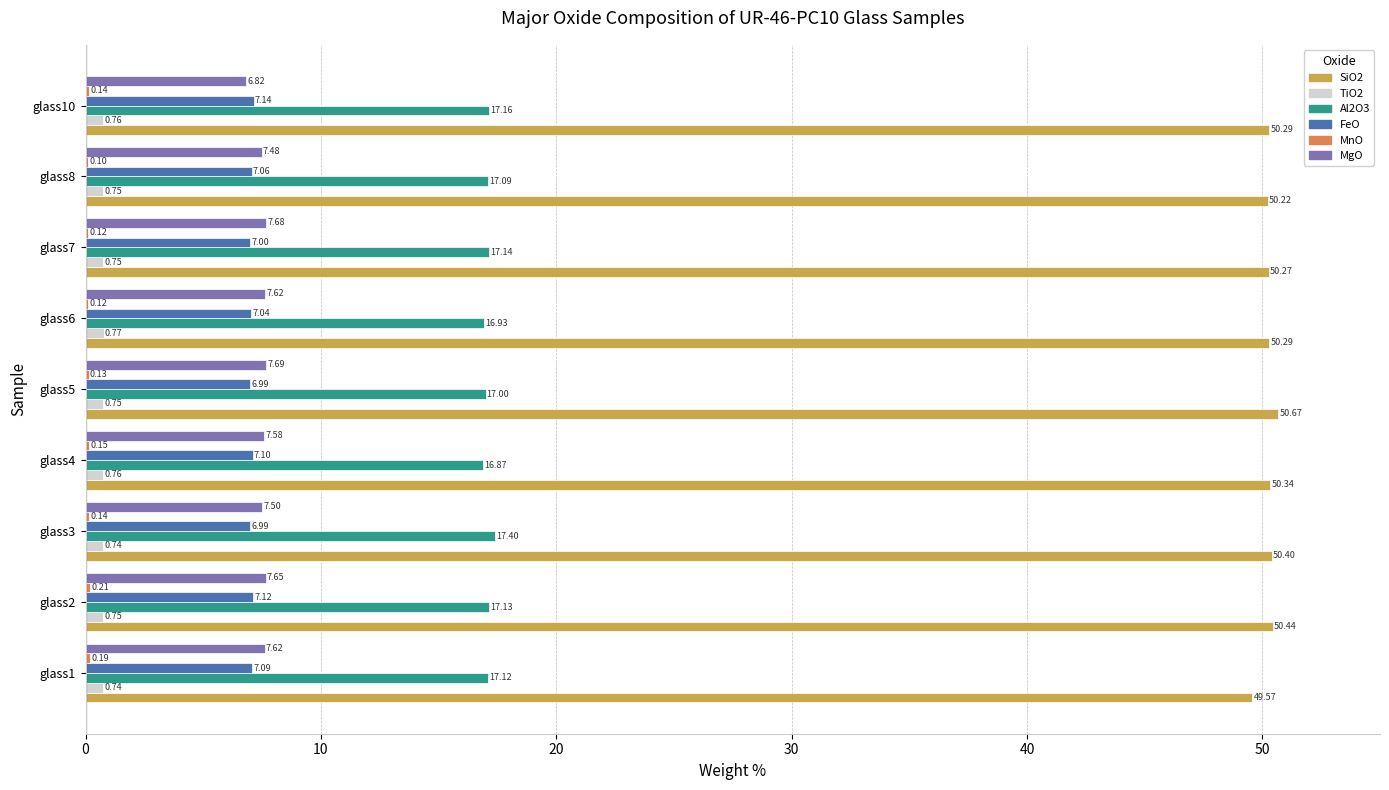

What is the sum of all MgO values?

67.6